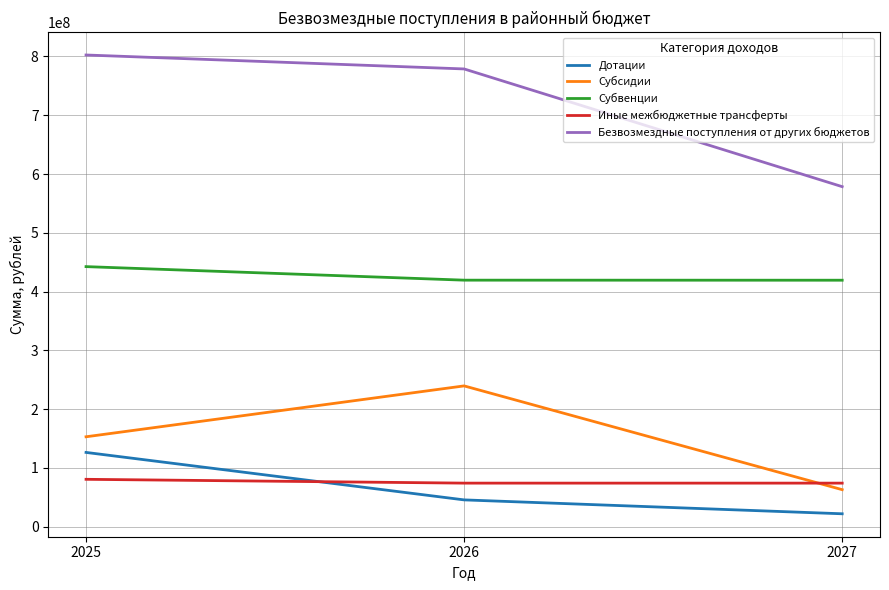

List the labels in order of Дотации value, smallest first.

2027, 2026, 2025